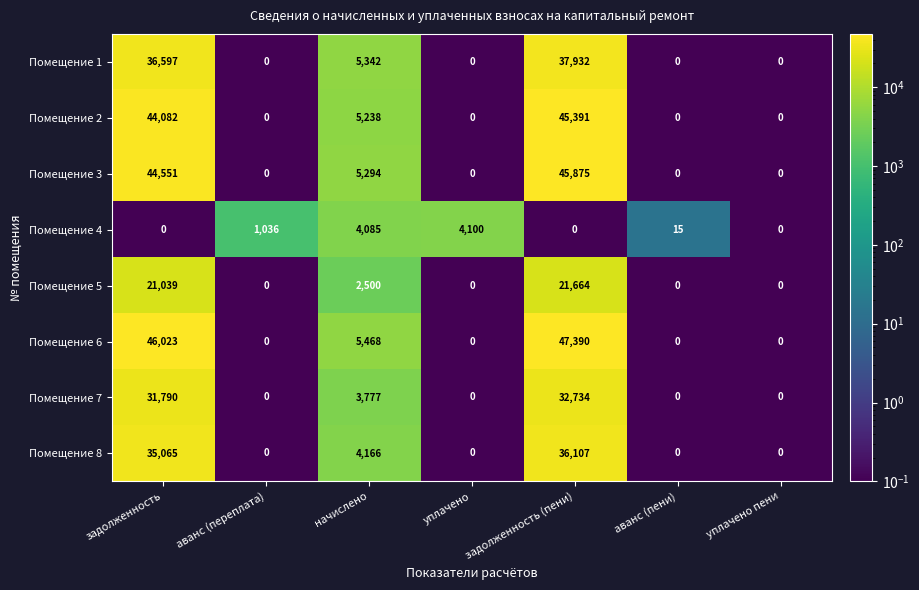

Between задолженность (пени) and аванс (пени), which series saw the biggest shift?

Помещение 6